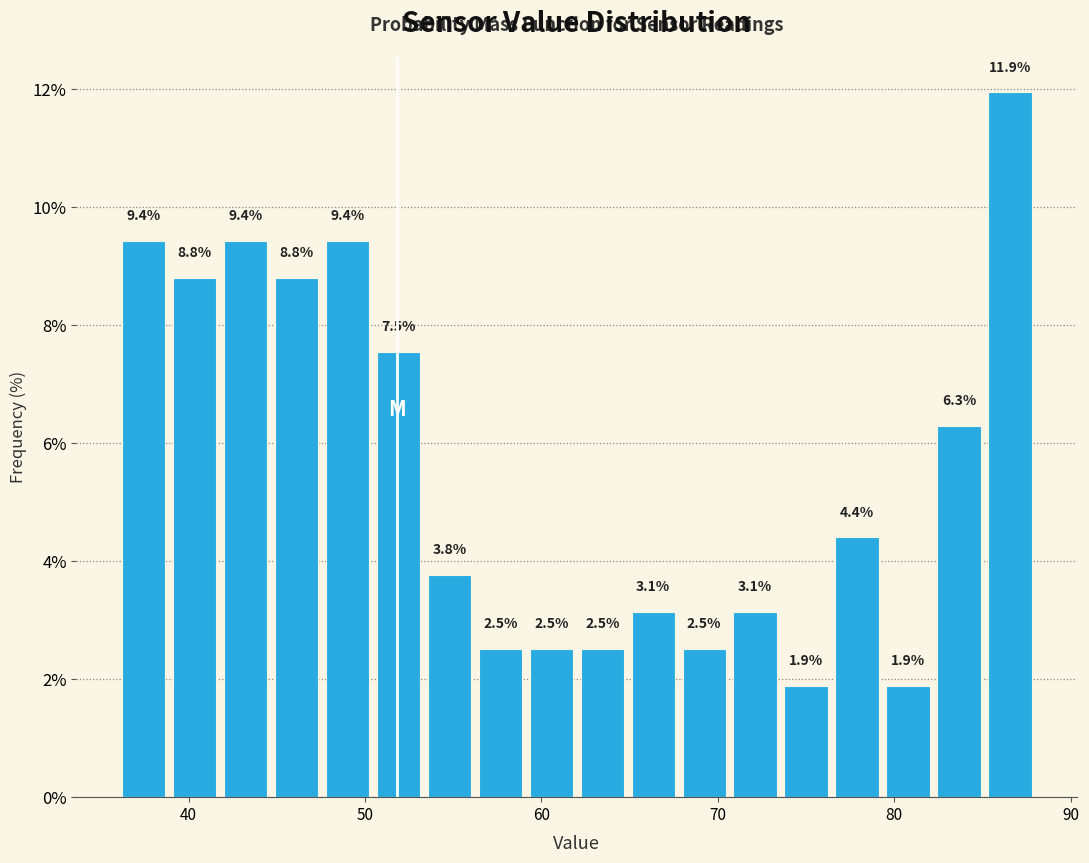

Around what value on the x-axis is the tallest bar? Give the approximate position of its centre, as read against the axis.

87